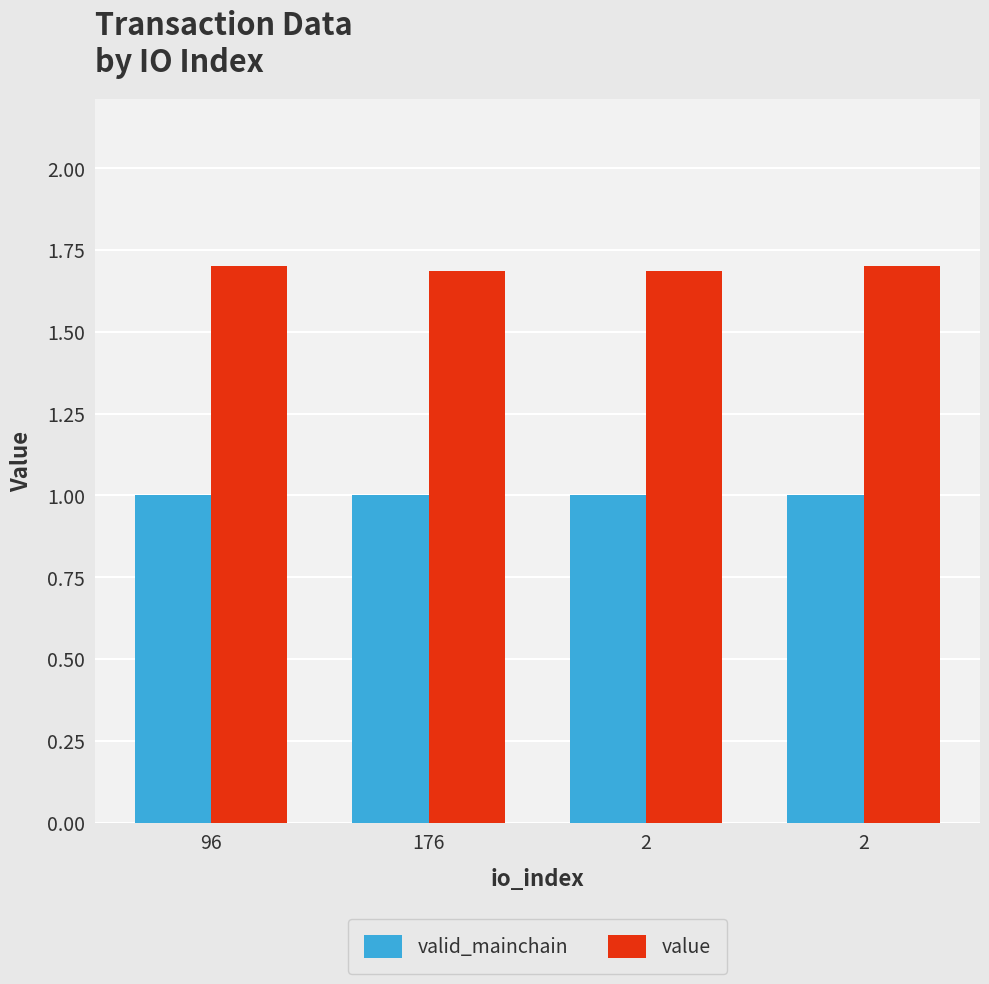

What are all the series names shown in the legend?

valid_mainchain, value